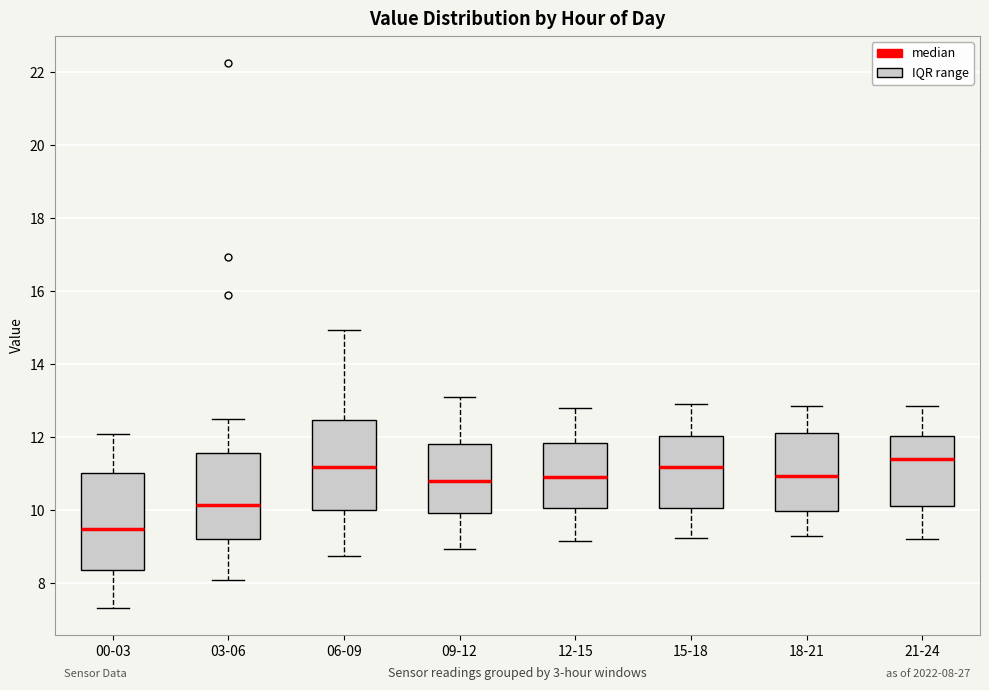

Which box's median line is the highest?

21-24